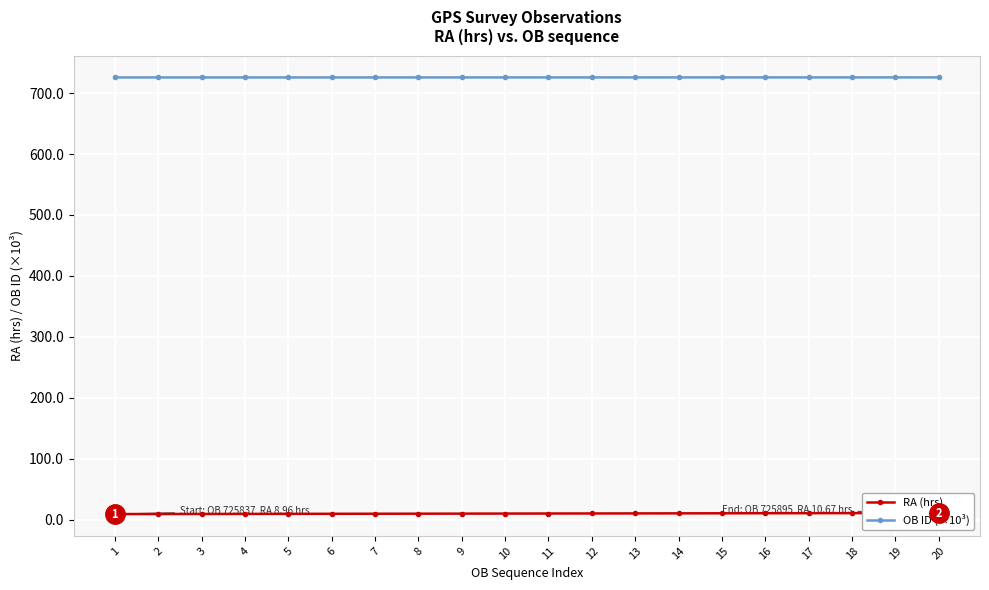

Is the value of RA (hrs) at 12 greater than the value of OB ID (×10³) at 11?

No